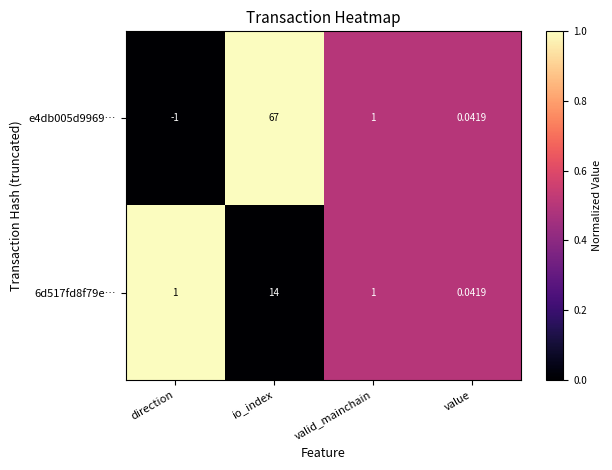

What is the maximum value shown in the chart?

67.0